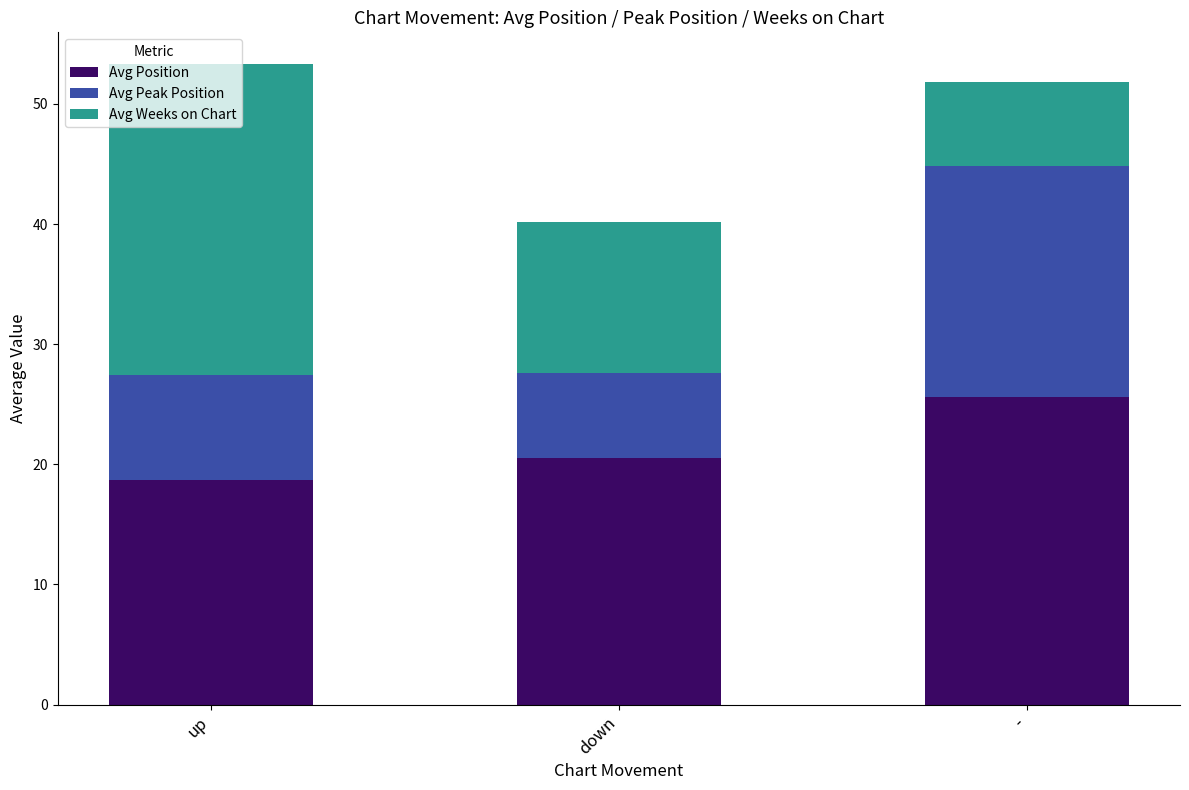

What is the value of the Avg Position bar at the 2nd from the left?

20.5